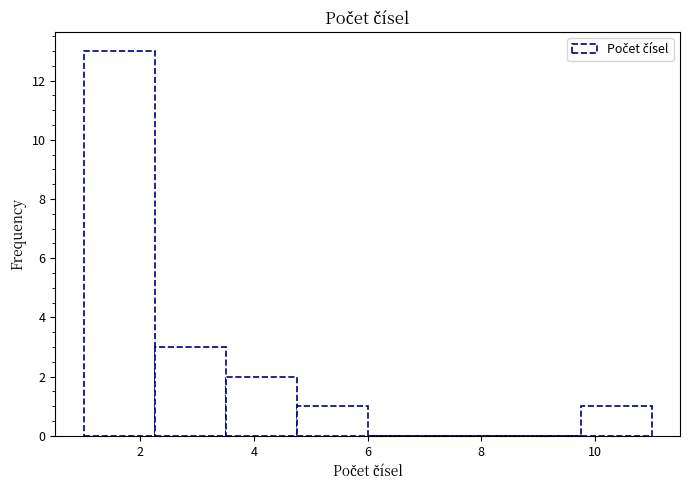

Reading left to right, list every bar in this chart as the range it spans on the x-axis followed by its height. Neither the bar edges nor the heights are printed on the chart, so give them approximately, as read against the axes.

1.00 to 2.25: 13
2.25 to 3.50: 3
3.50 to 4.75: 2
4.75 to 6.00: 1
6.00 to 7.25: 0
7.25 to 8.50: 0
8.50 to 9.75: 0
9.75 to 11.00: 1